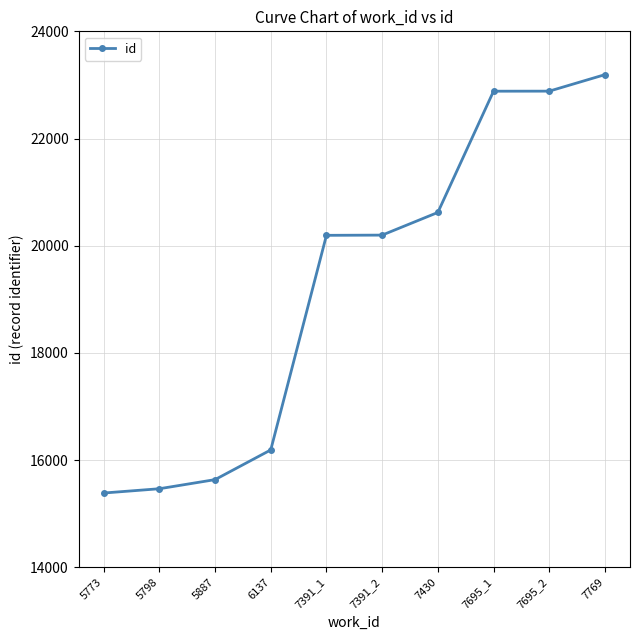

True or false: the data has more than 2 interior local peaks.

False